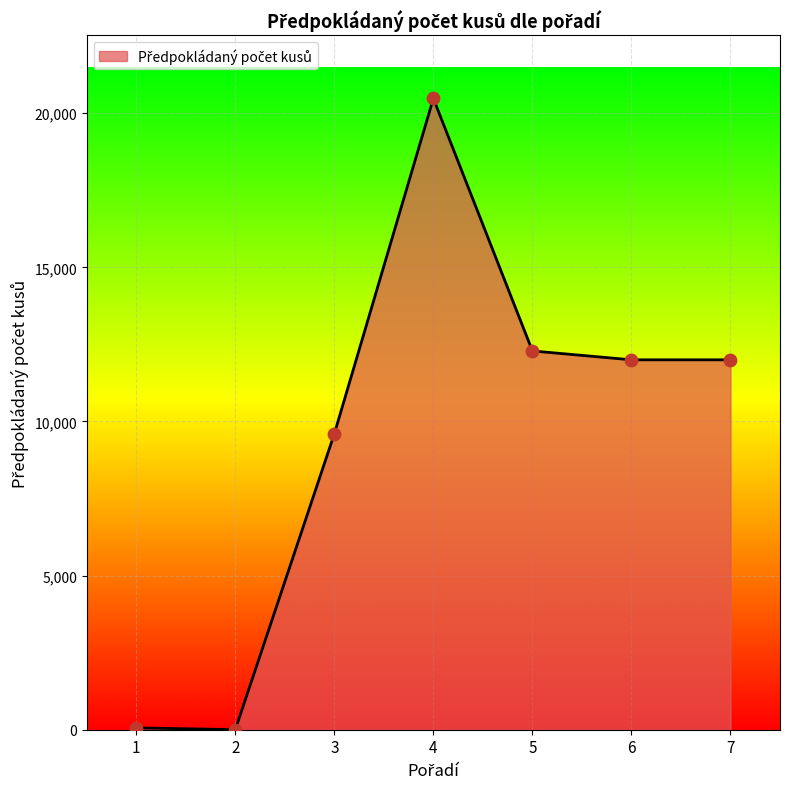

Between 2 and 3, which is larger?

3